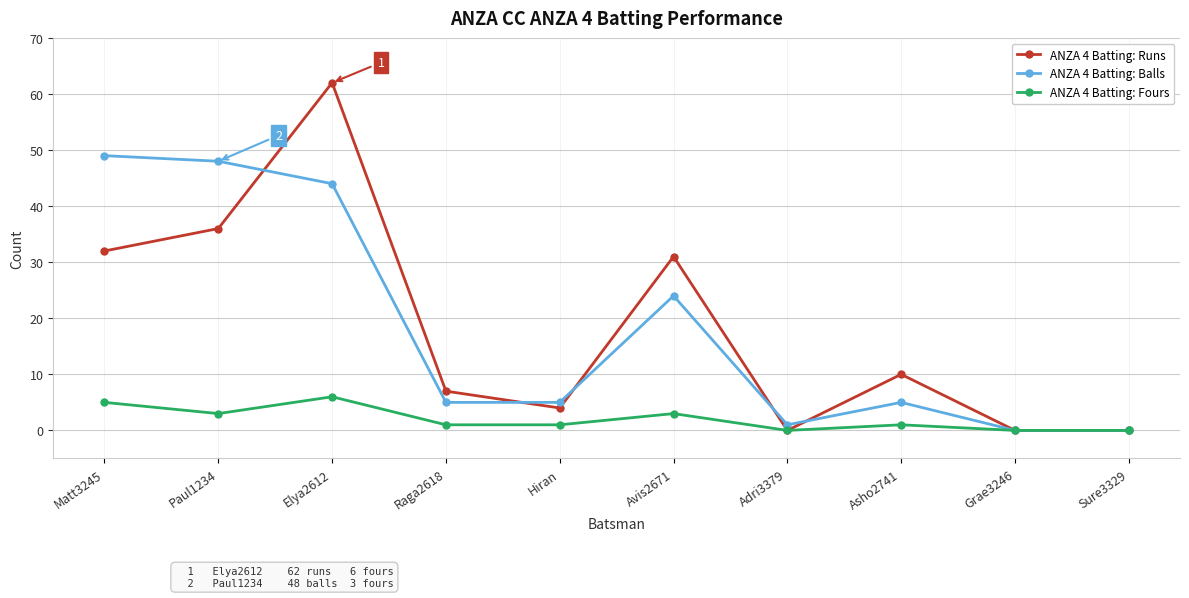

What is the approximate value of ANZA 4 Batting: Fours at Paul1234?

3